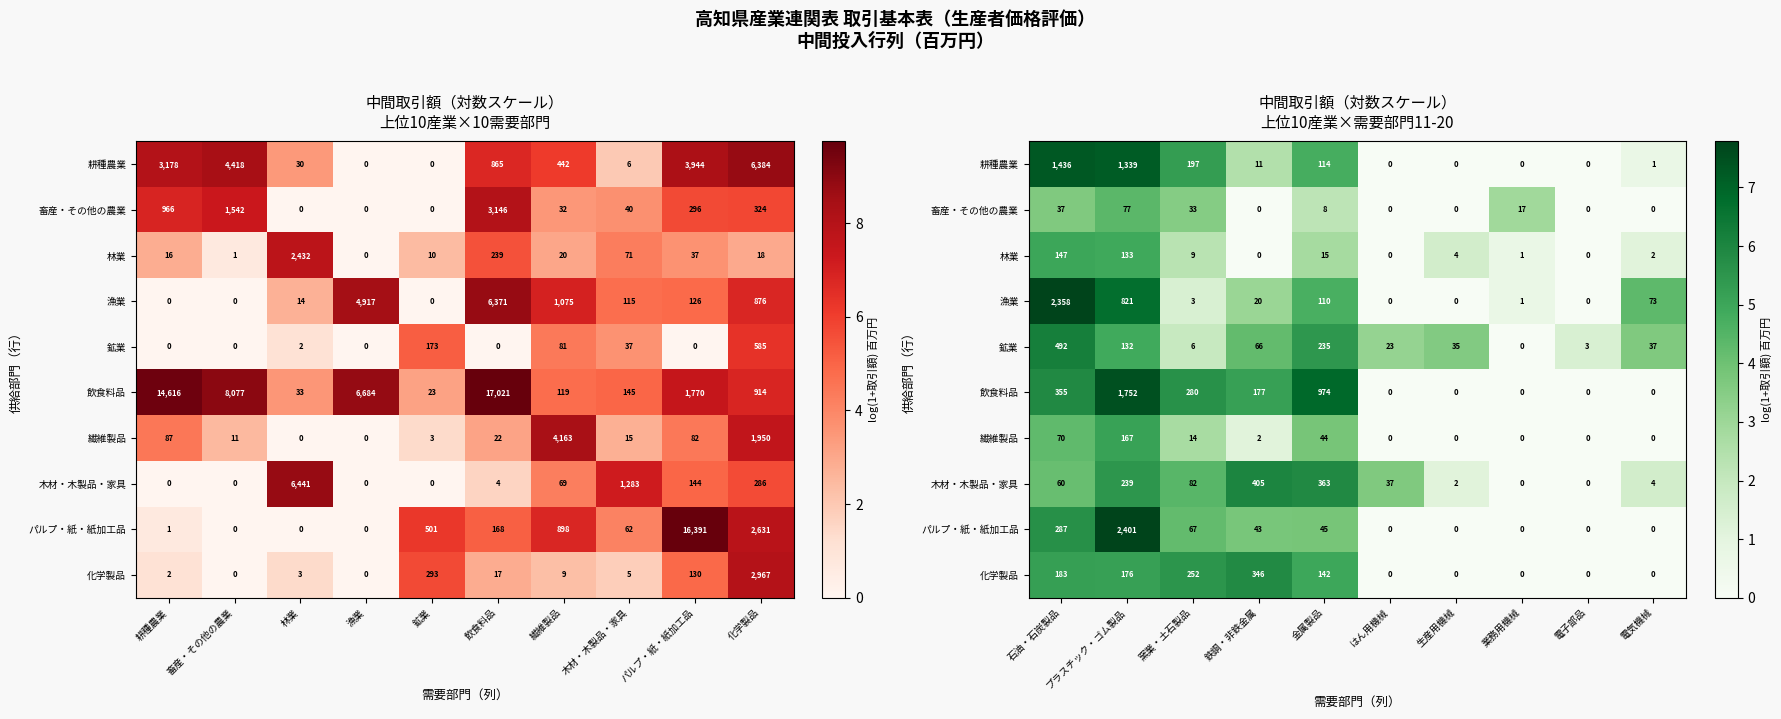

At how many categories does at least one series exceed 2?

9